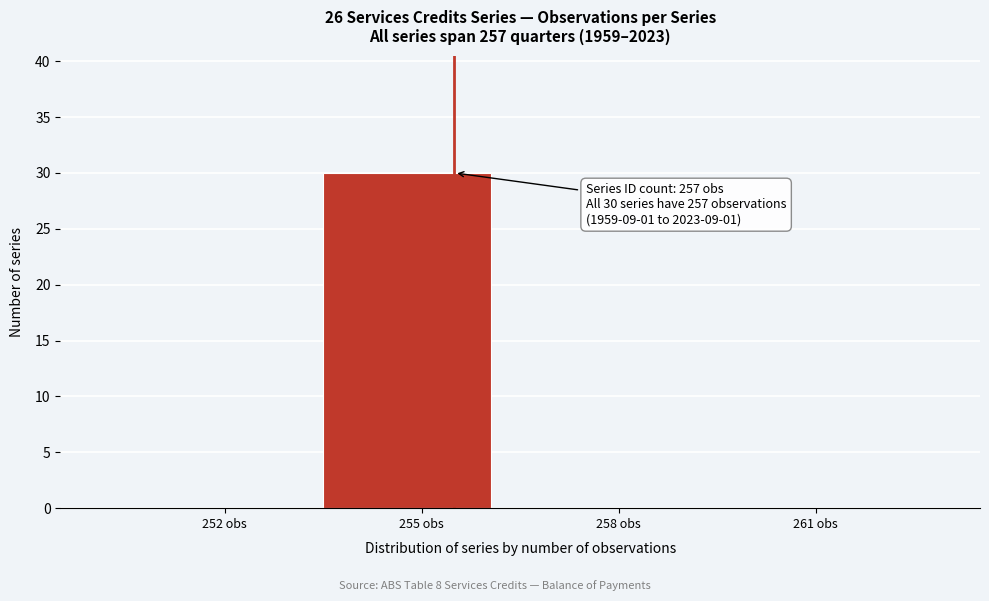

Reading left to right, list all the values displayed in this chart.

252 obs=0	255 obs=30	258 obs=0	261 obs=0